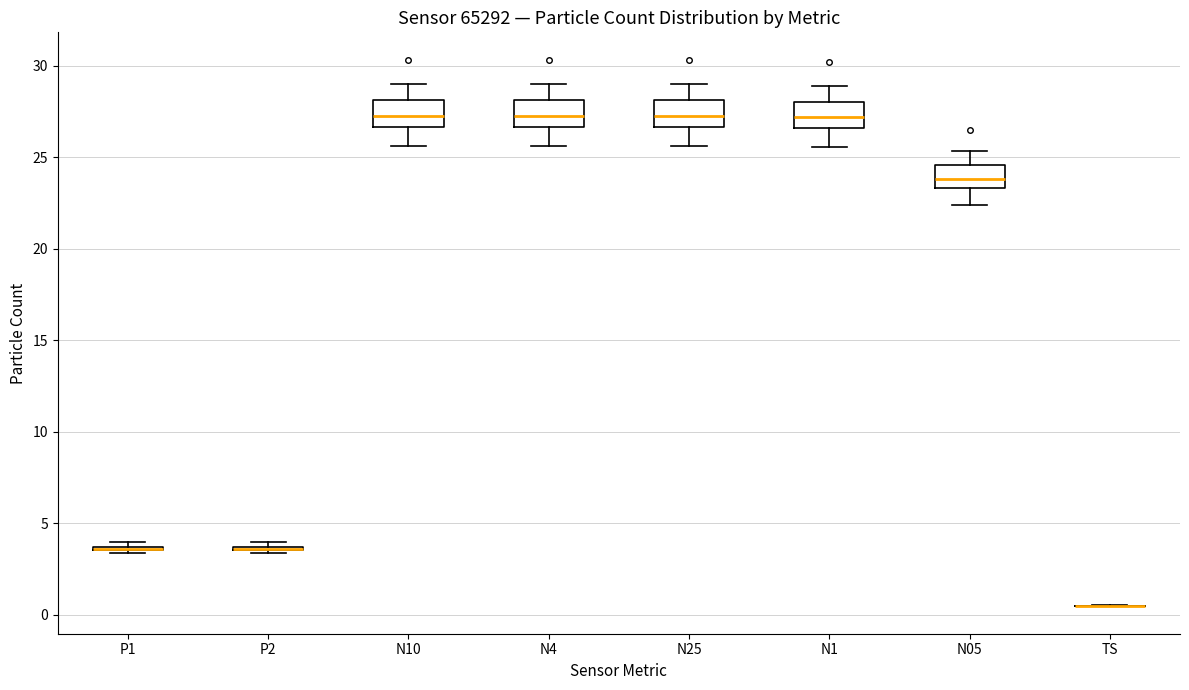

Reading left to right, transcribe this box plot: for each box, give where its median line is, the range the box spans, and where its two whiskers end, as read against the y-axis. The values are not printed on the chart, so give them approximately, as read against the axis.

P1: box collapsed to a line at 3.5, whiskers 3.5 to 4.0
P2: box collapsed to a line at 3.5, whiskers 3.5 to 4.0
N10: median 27.5, box 26.5 to 28.0, whiskers 25.5 to 29.0
N4: median 27.5, box 26.5 to 28.0, whiskers 25.5 to 29.0
N25: median 27.5, box 26.5 to 28.0, whiskers 25.5 to 29.0
N1: median 27.0, box 26.5 to 28.0, whiskers 25.5 to 29.0
N05: median 24.0, box 23.5 to 24.5, whiskers 22.5 to 25.5
TS: box collapsed to a line at 0.5, whiskers 0.5 to 0.5